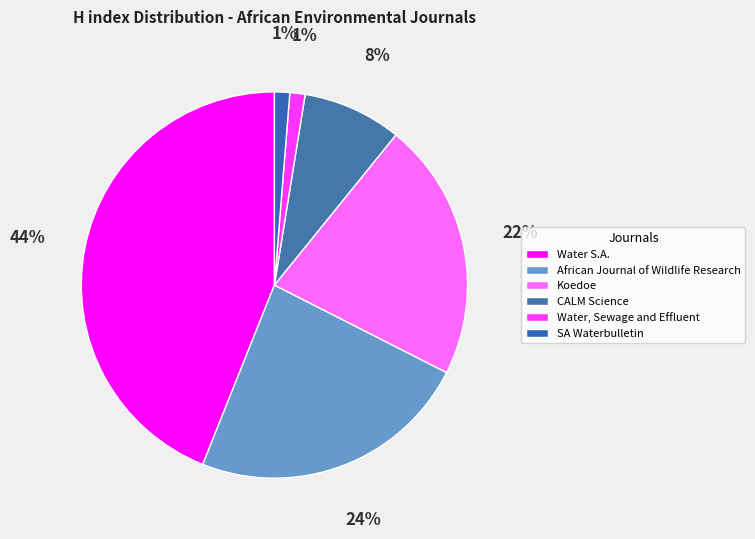

Is there a majority slice in this chart?

No